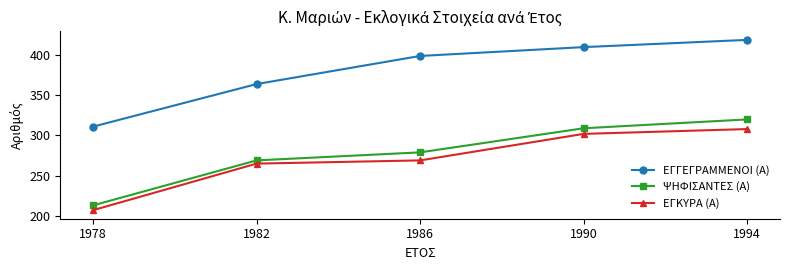

Does the chart have visible grid lines?

No